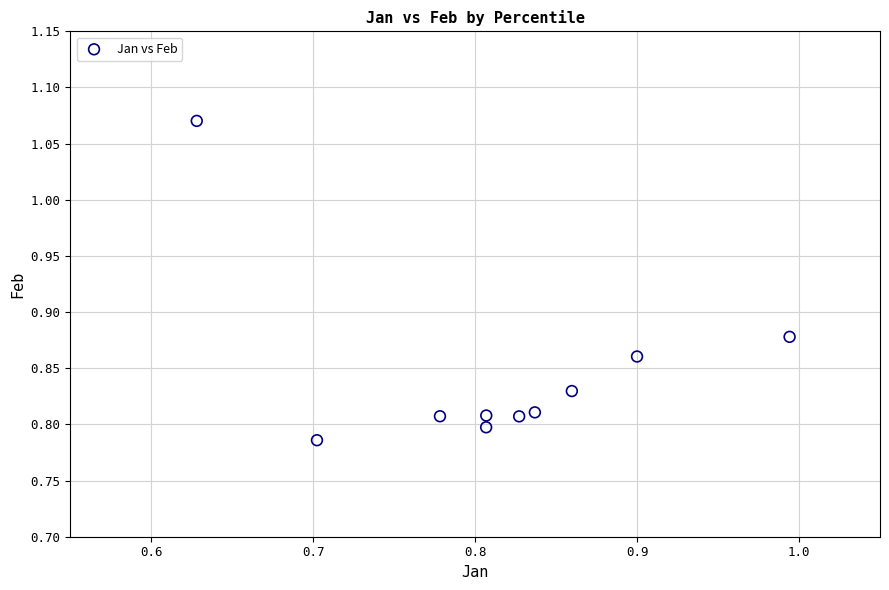

What is the range of Y values (max minus min)?

0.3